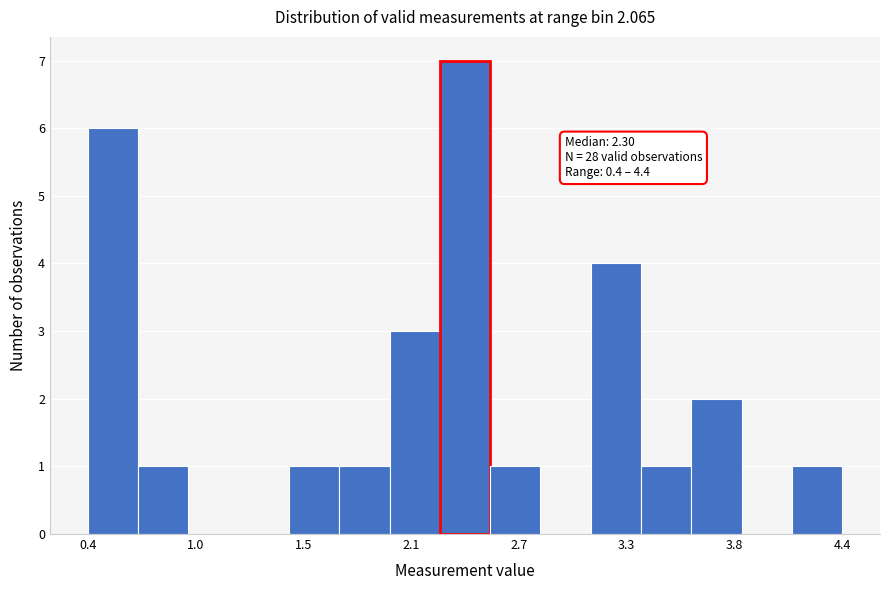

Around what value on the x-axis is the tallest bar? Give the approximate position of its centre, as read against the axis.

2.4